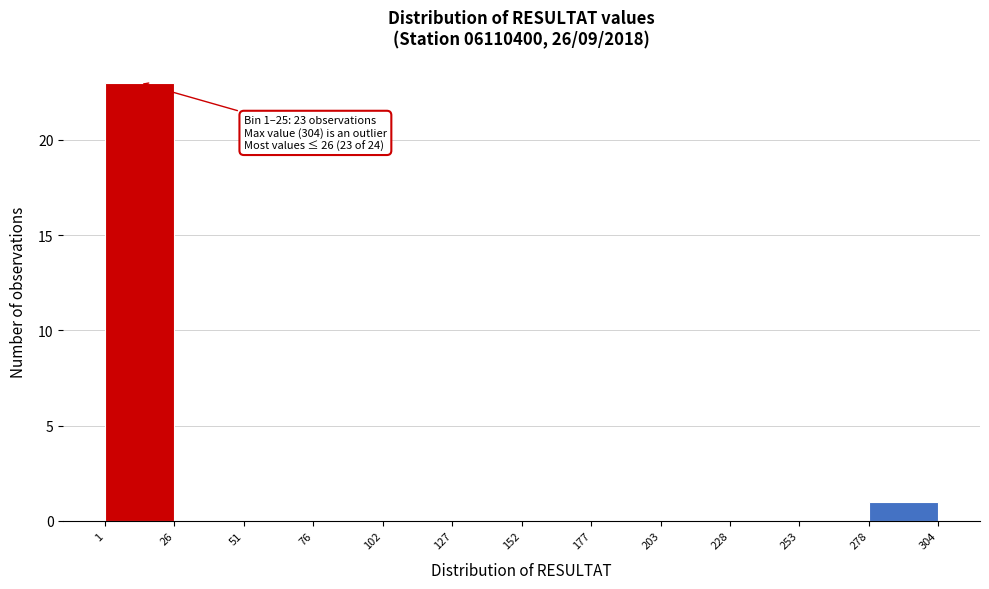

Which range on the x-axis has the tallest bar?

1 to 26